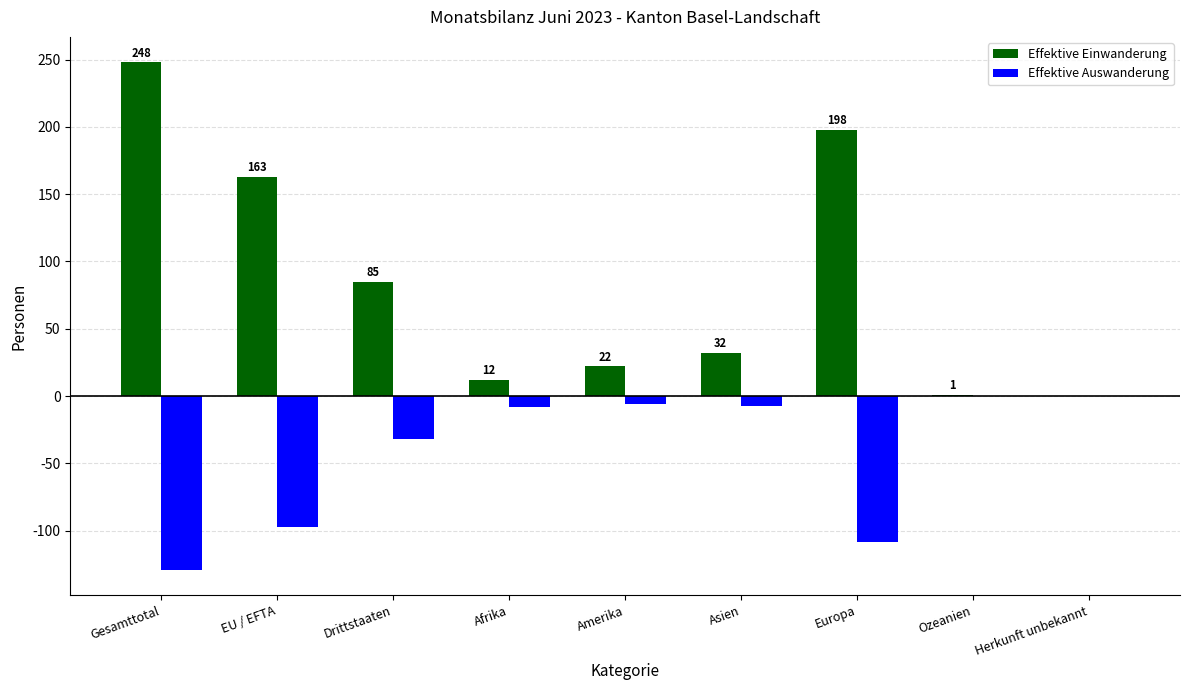

Count the number of categories in the chart.

9